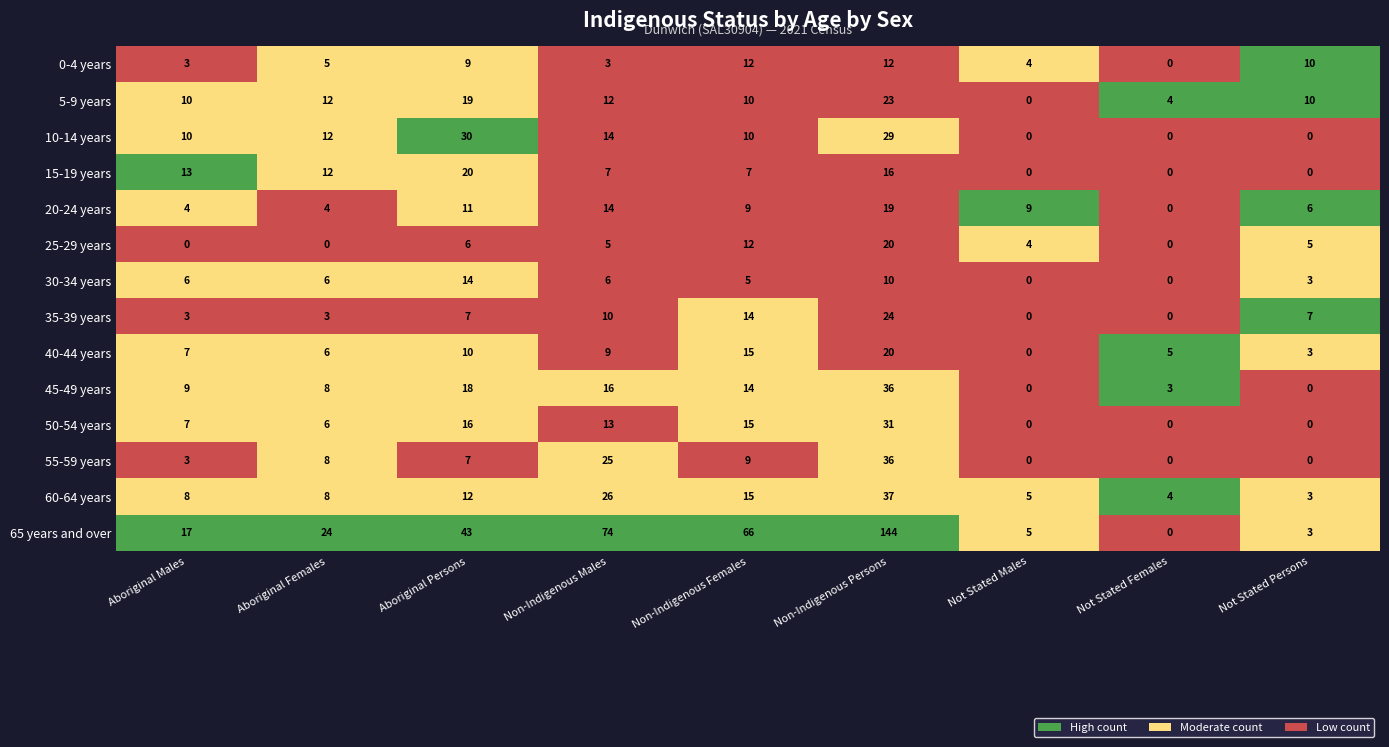

What is the sum of all 0-4 years values?

58